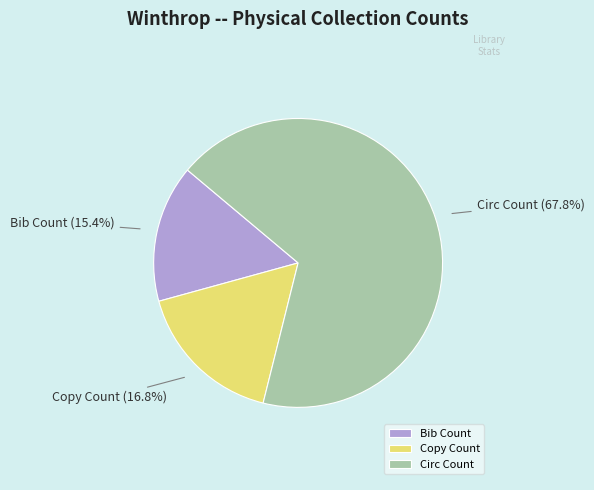

To the nearest percent, what is the average slice percentage?

33%